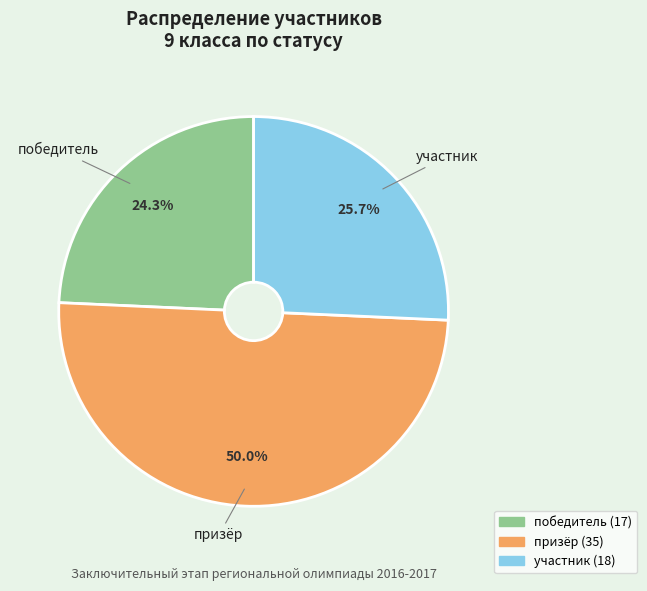

Which has a higher value, участник or победитель?

участник